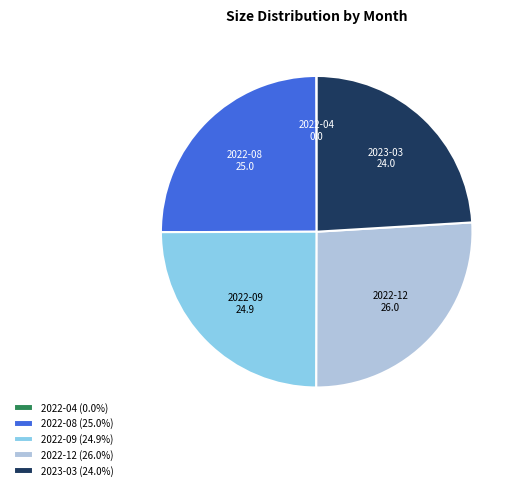

Which has a higher value, 2023-03 or 2022-08?

2022-08